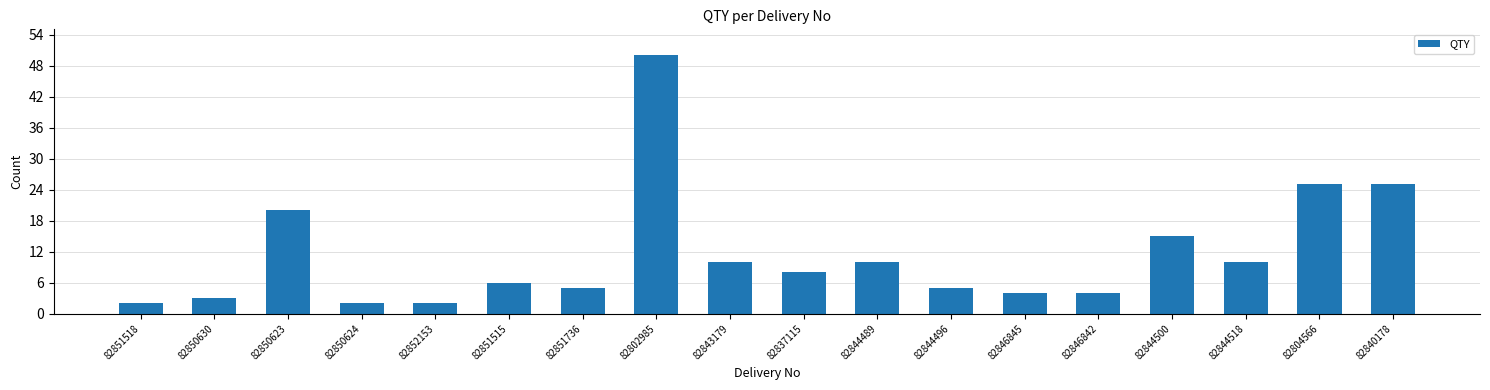

What is the label of the 11th bar from the left?

82844489